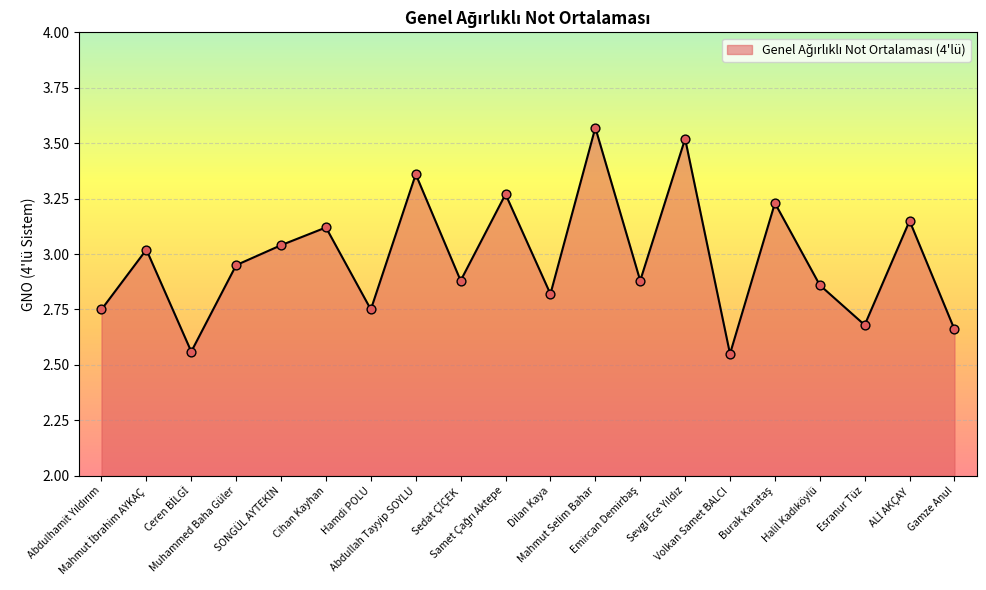

What is the difference between the maximum and minimum values?

1.0